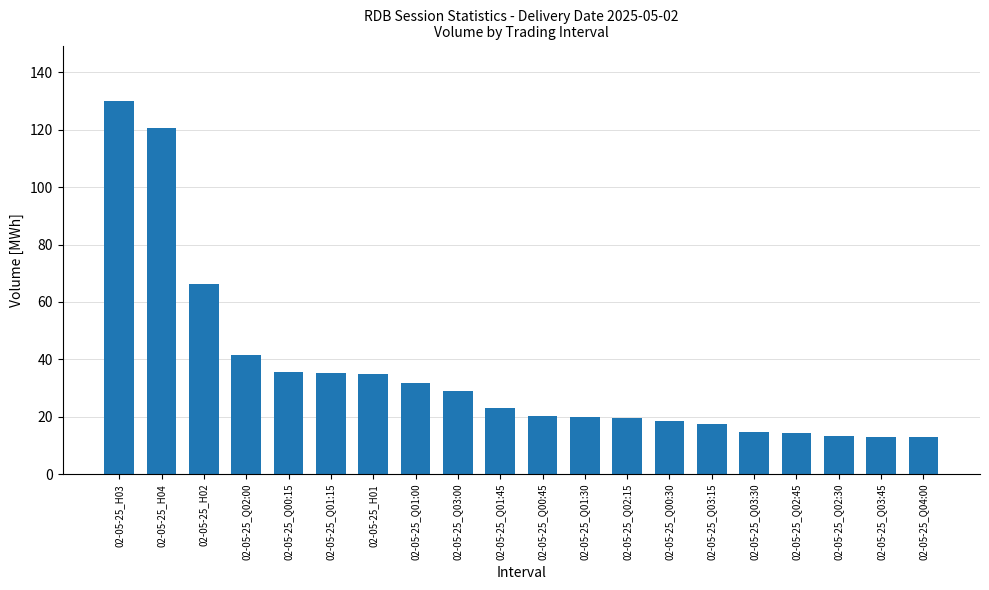

What is the label of the 19th bar from the right?

02-05-25_H04